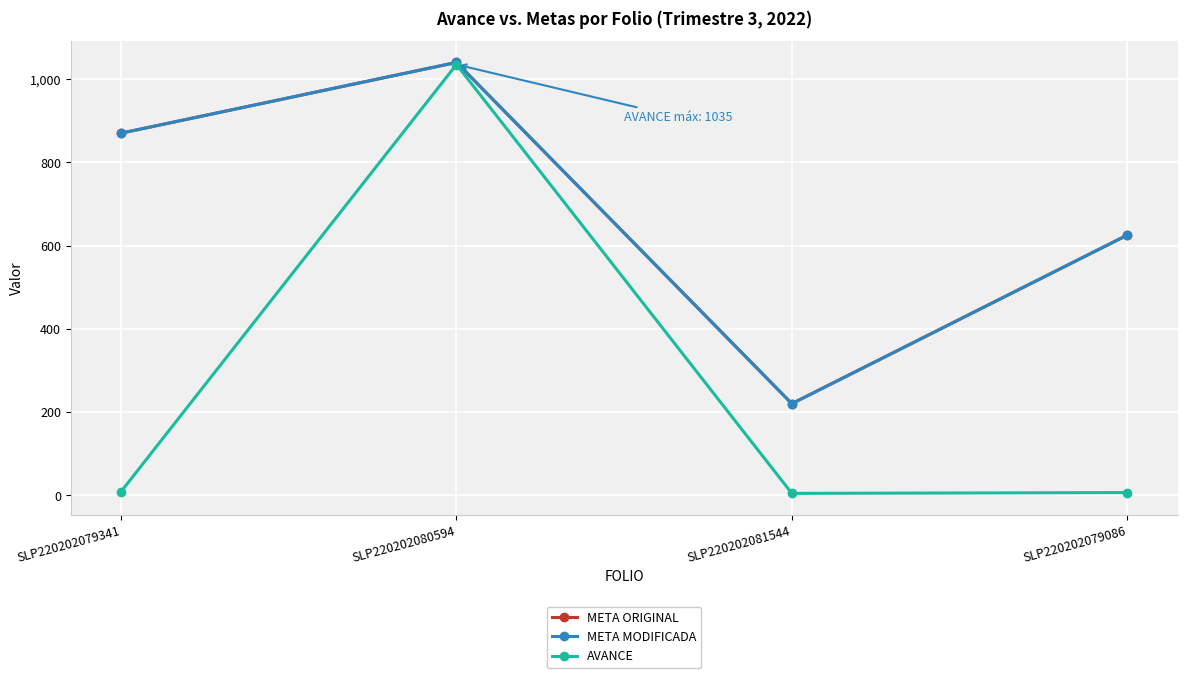

Is this an area chart (filled region under the line)?

No